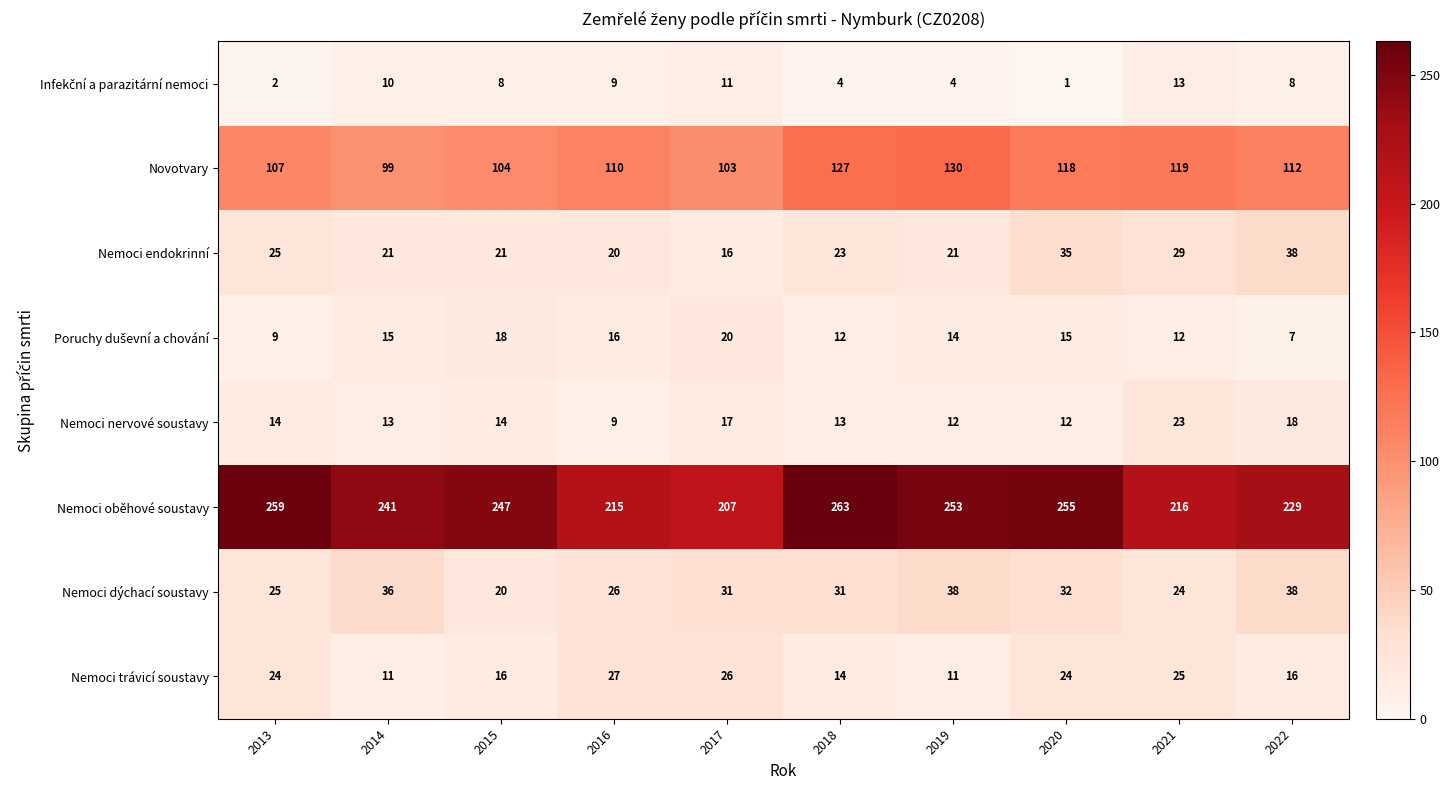

Which series has the largest range (max minus min)?

Nemoci oběhové soustavy